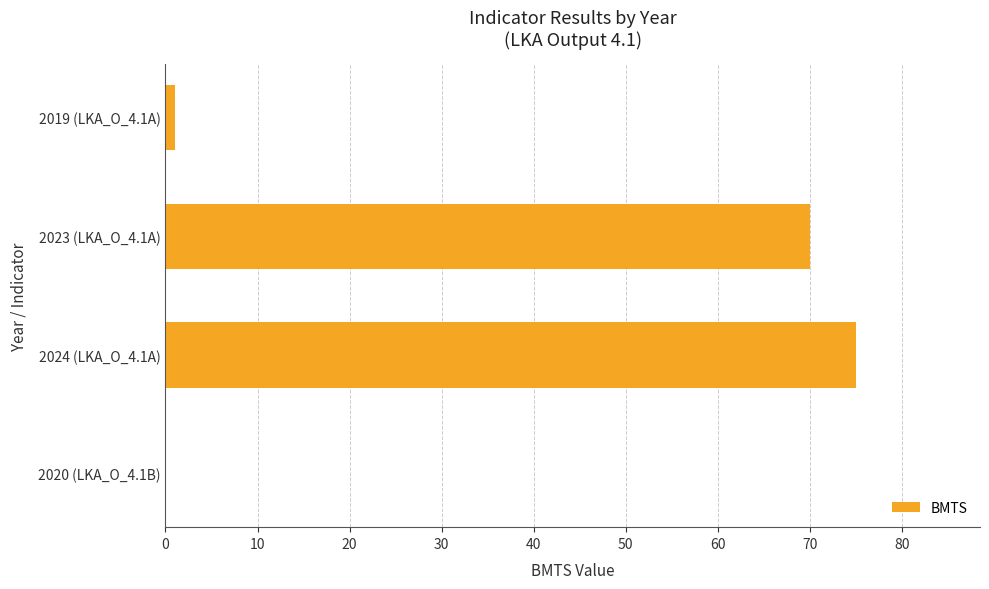

What is the sum of all values?

146